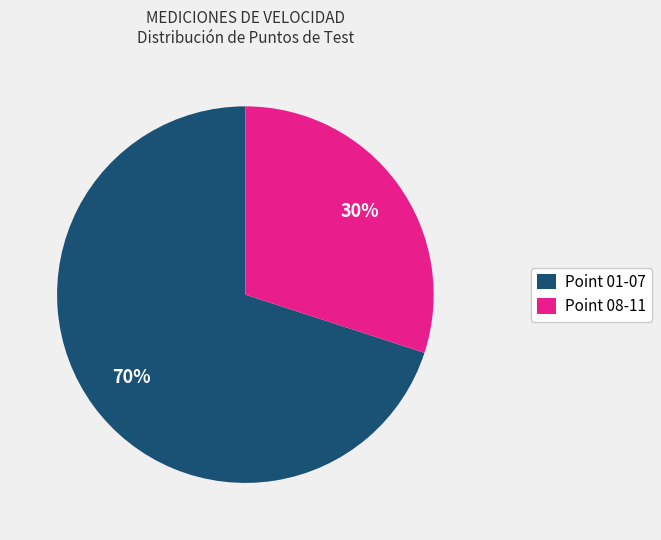

To the nearest percent, what percentage of the pie is Point 01-07?

70%